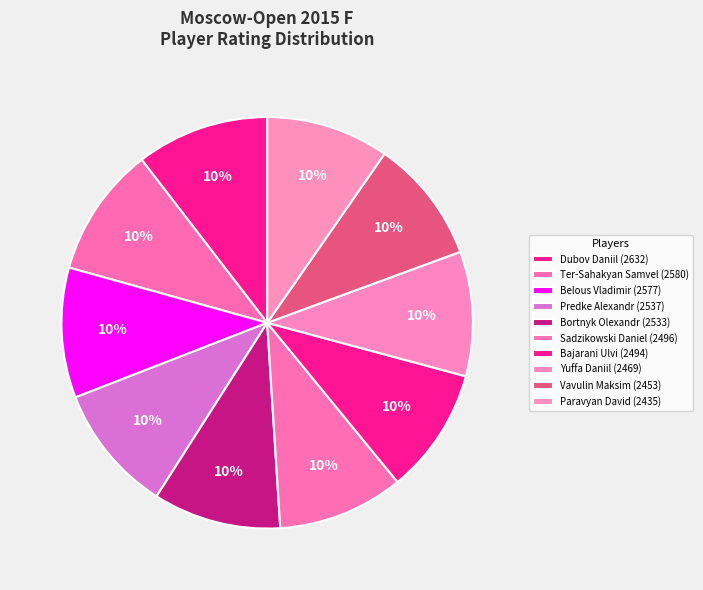

How many segments does this pie chart have?

10